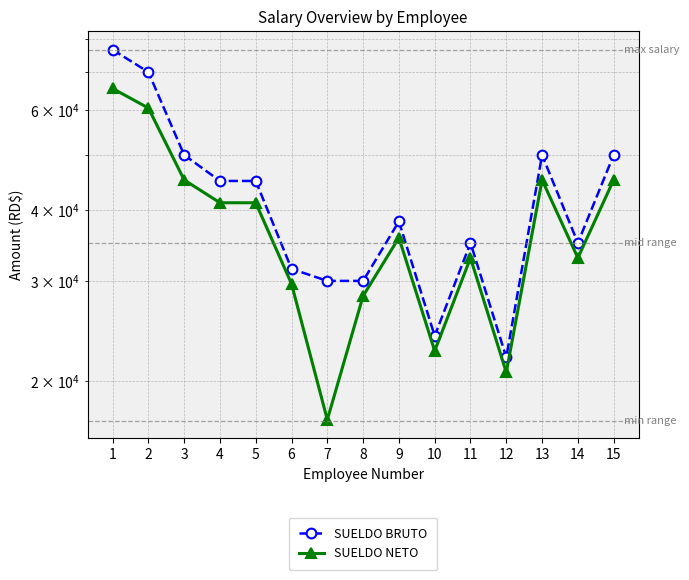

What are all the series names shown in the legend?

SUELDO BRUTO, SUELDO NETO